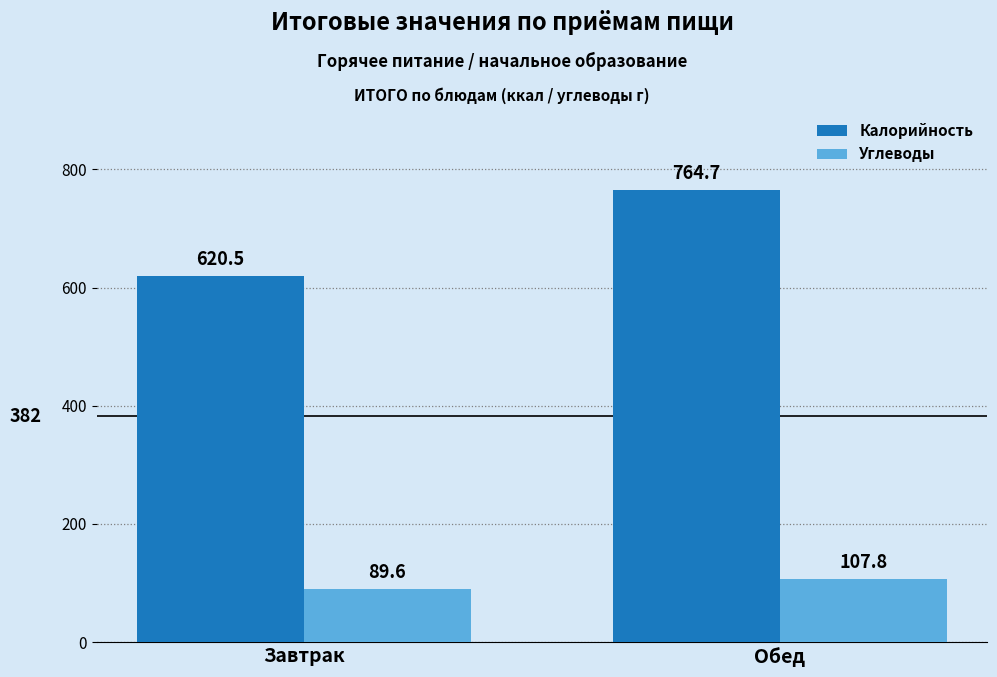

How many bars are there in total?

4